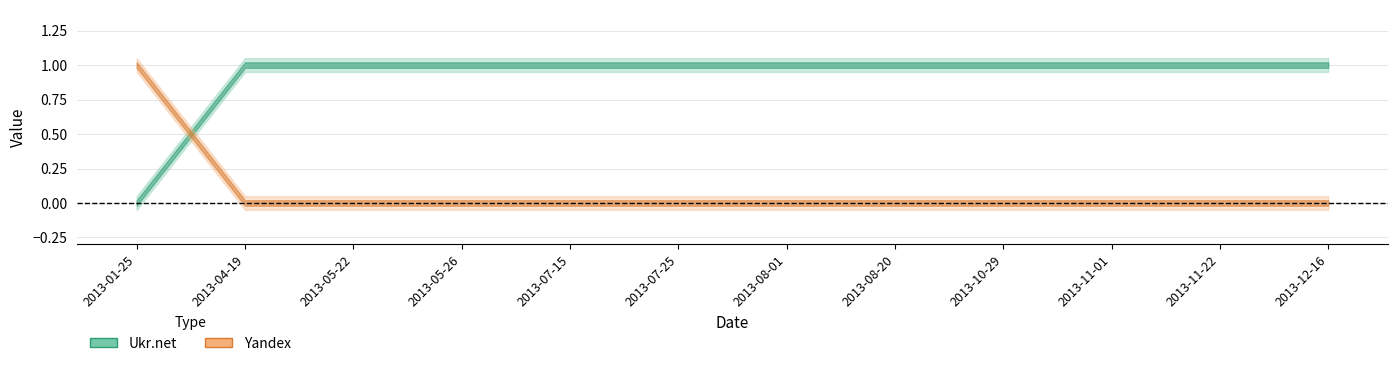

Reading right to left, transcribe all the data shown in this chart.

Ukr.net: 2013-12-16=1	2013-11-22=1	2013-11-01=1	2013-10-29=1	2013-08-20=1	2013-08-01=1	2013-07-25=1	2013-07-15=1	2013-05-26=1	2013-05-22=1	2013-04-19=1	2013-01-25=0
Yandex: 2013-12-16=0	2013-11-22=0	2013-11-01=0	2013-10-29=0	2013-08-20=0	2013-08-01=0	2013-07-25=0	2013-07-15=0	2013-05-26=0	2013-05-22=0	2013-04-19=0	2013-01-25=1